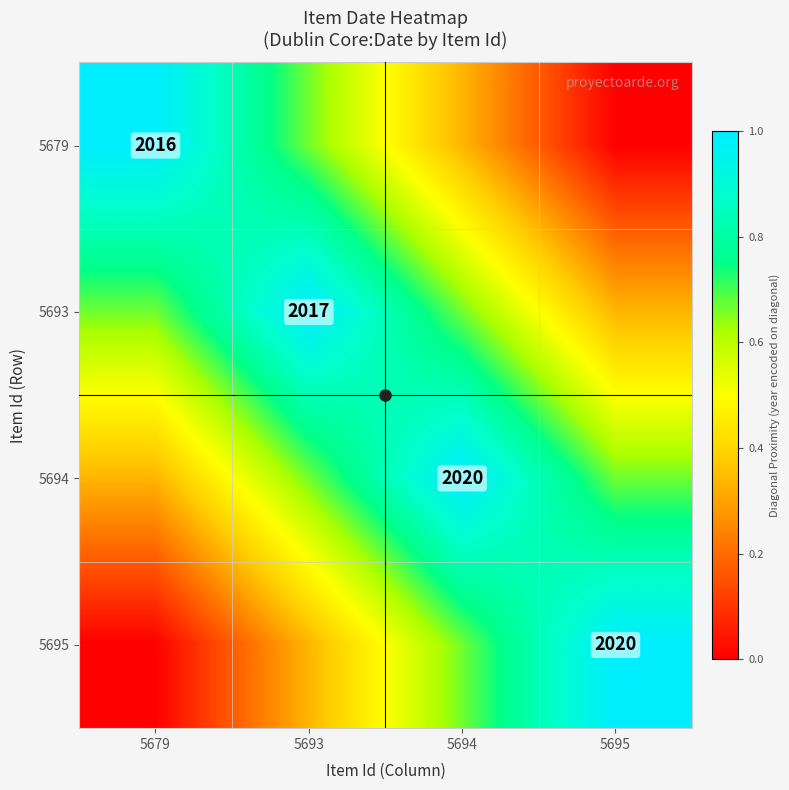

What is the total value across all series at 5679?

2.0